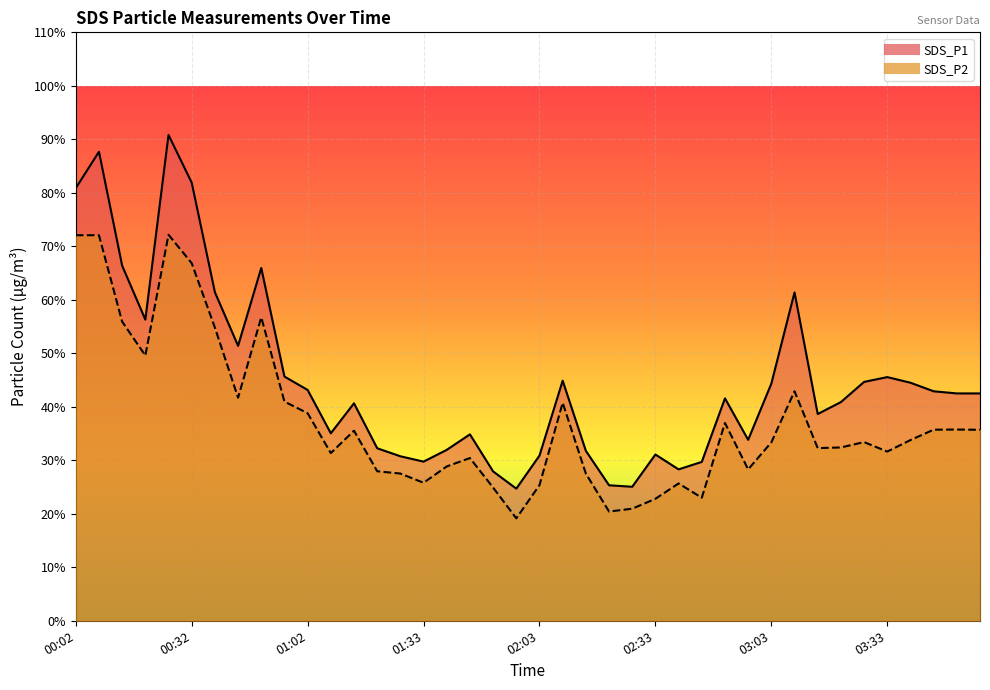

At how many categories does at least one series exceed 82?

2